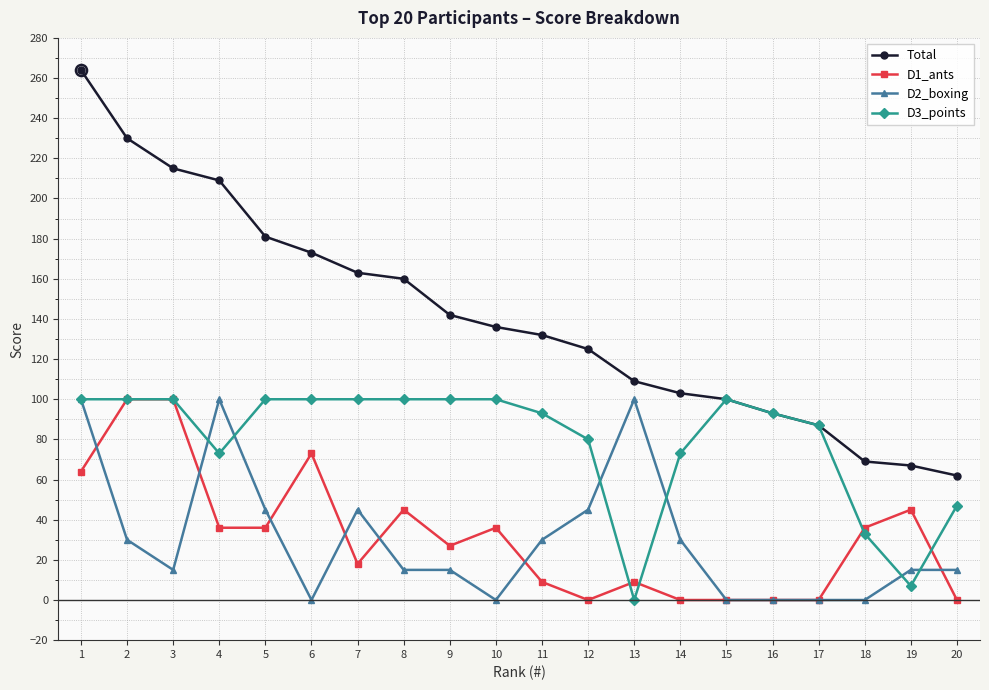

What is the greatest value displayed?

264